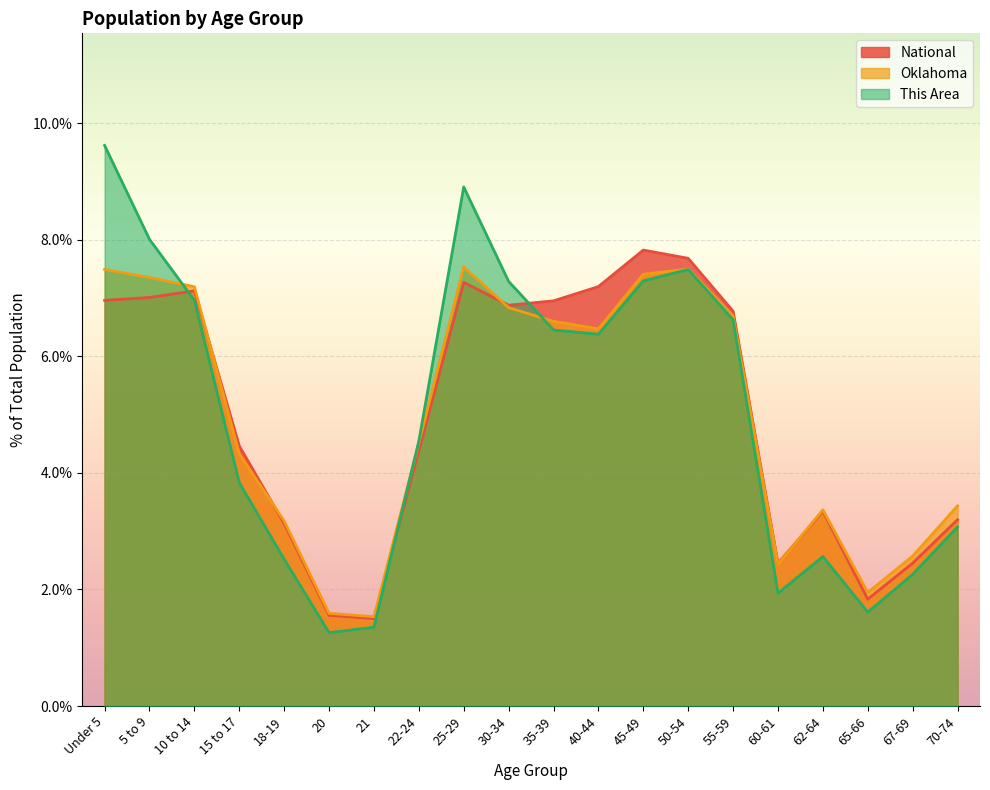

What are all the series names shown in the legend?

National, Oklahoma, This Area